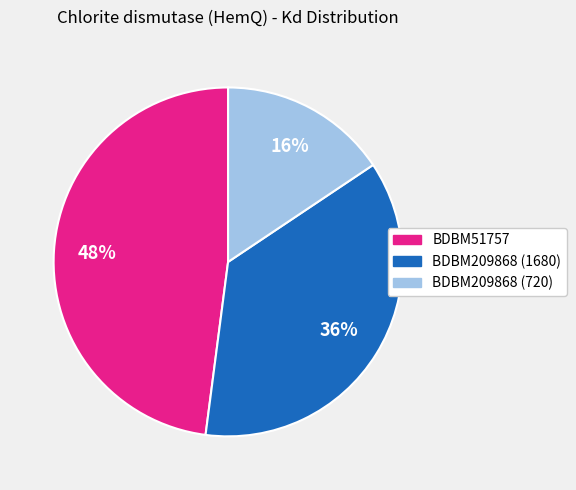

Is it true that BDBM209868 (720) is 16% of the pie?

True